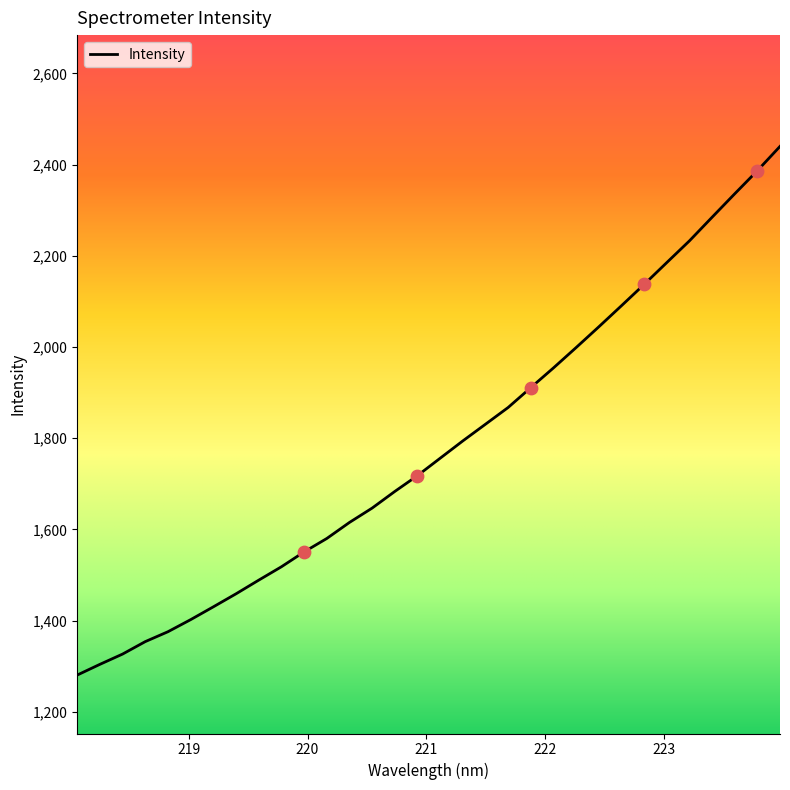

What is the difference between the maximum and minimum values?

1159.3